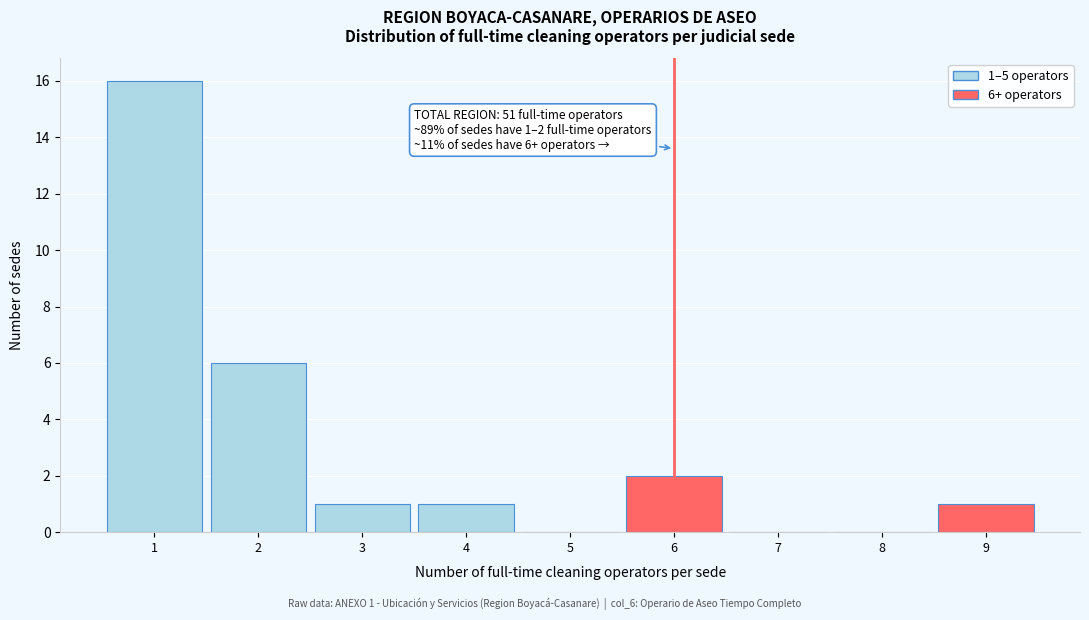

Which range on the x-axis has the tallest bar?

0.5 to 1.5